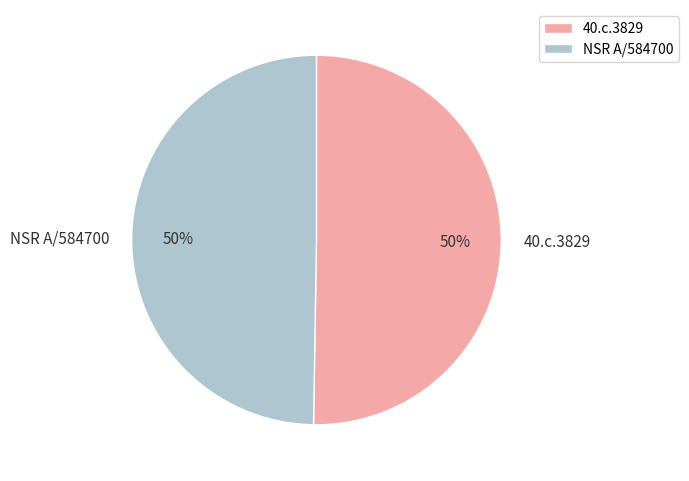

To the nearest percent, what is the average slice percentage?

50%